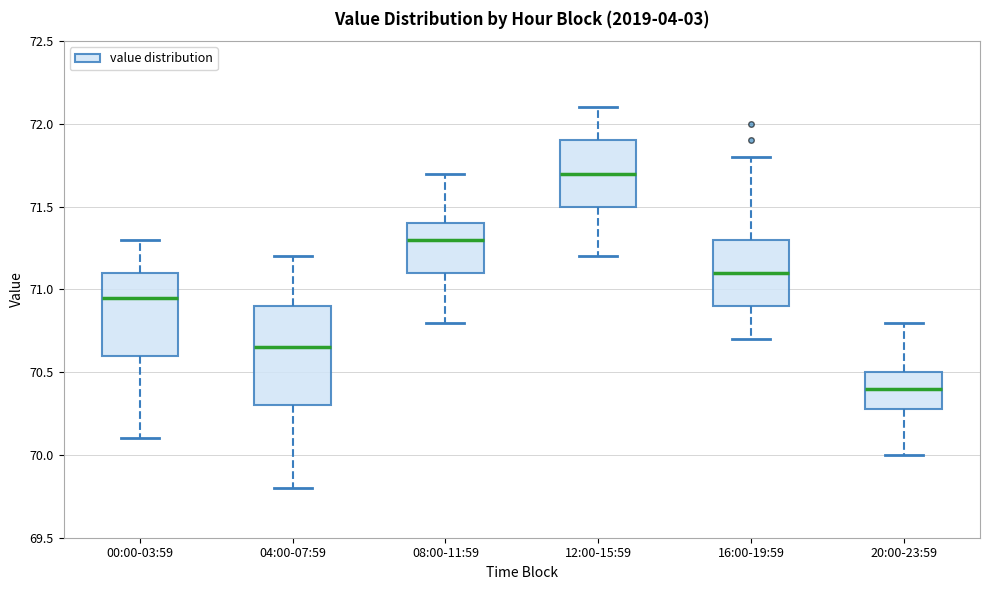

Comparing the boxes themselves (not the whiskers), which one is the tallest?

04:00-07:59